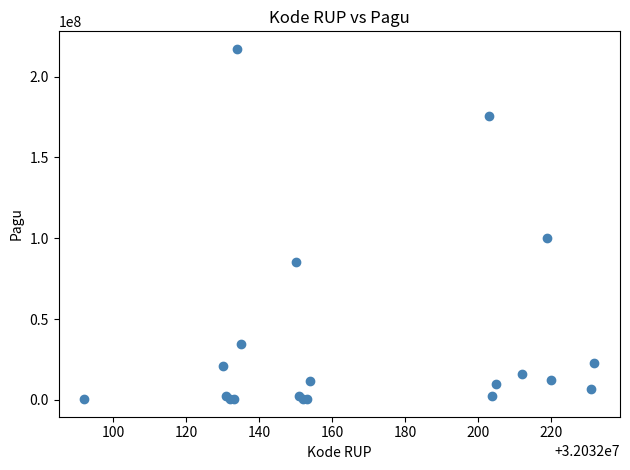

What Y value in the scatter plot is closest to 108800000?

99958000